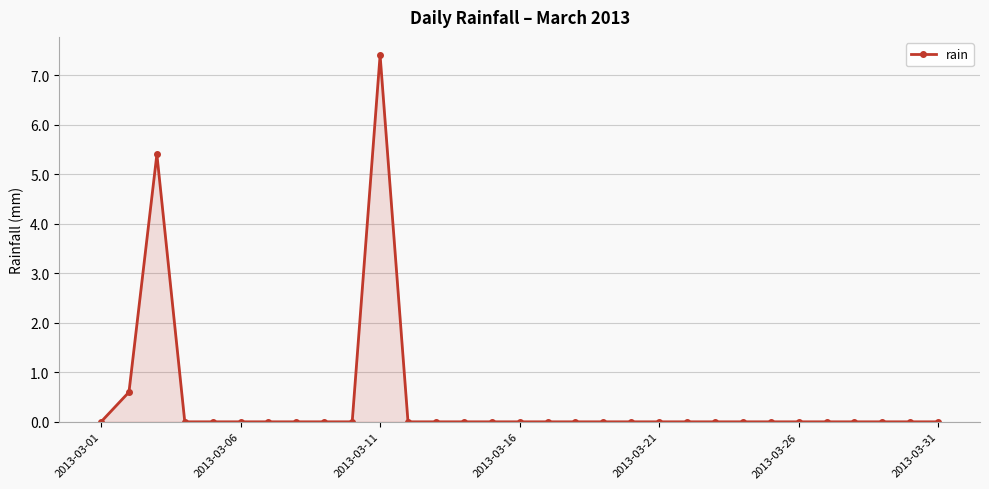

True or false: the data has more than 1 interior local peaks.

True